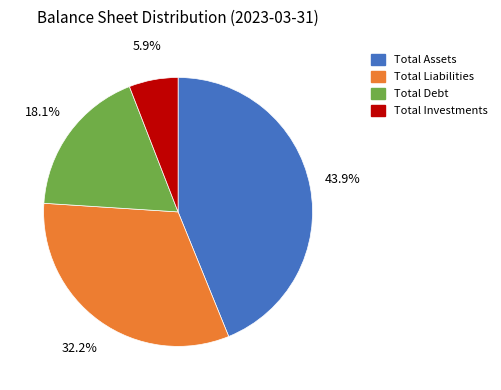

Do Total Debt and Total Investments together represent more than half of the pie?

No